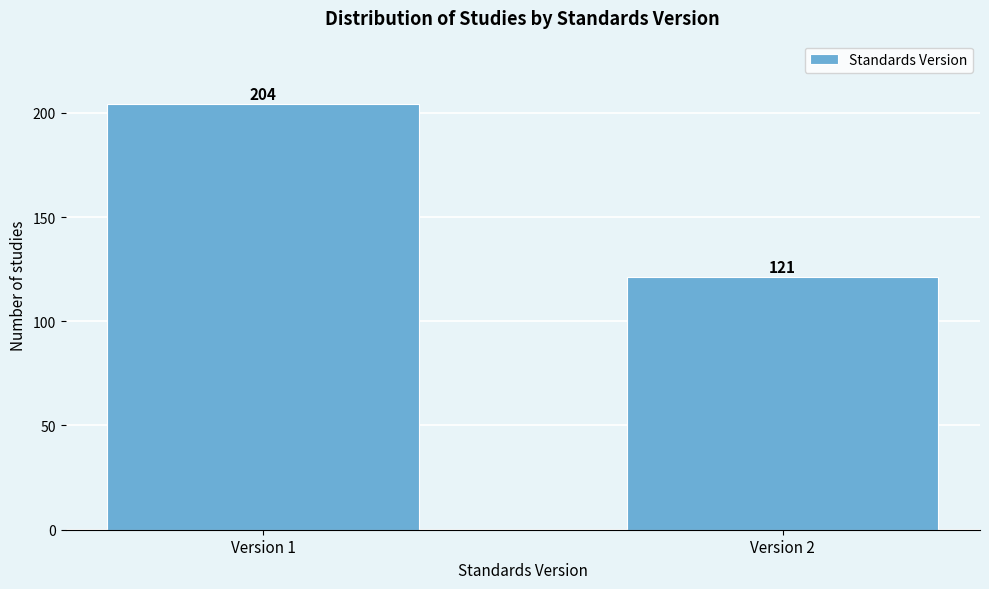

Reading left to right, transcribe all the data shown in this chart.

Version 1=204	Version 2=121